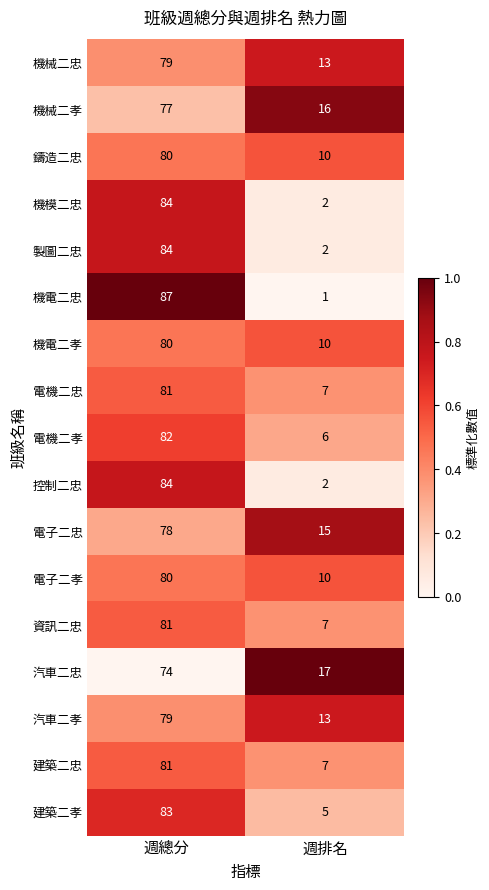

Read the 汽車二忠 value at 週排名, to the nearest 5.

15